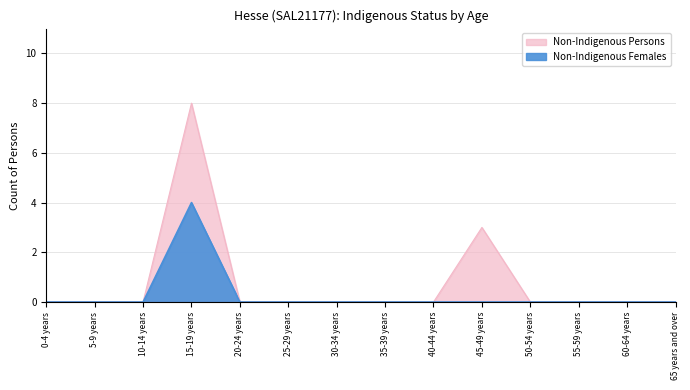

True or false: Status Not Stated Males and Aboriginal Persons intersect in this chart.

False